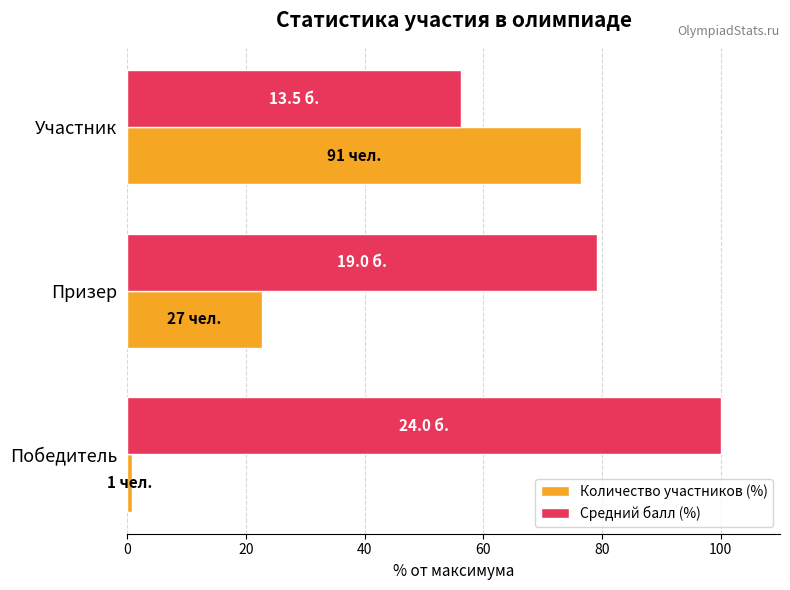

True or false: Средний балл (%) has a value of 79.2 at Призер.

True